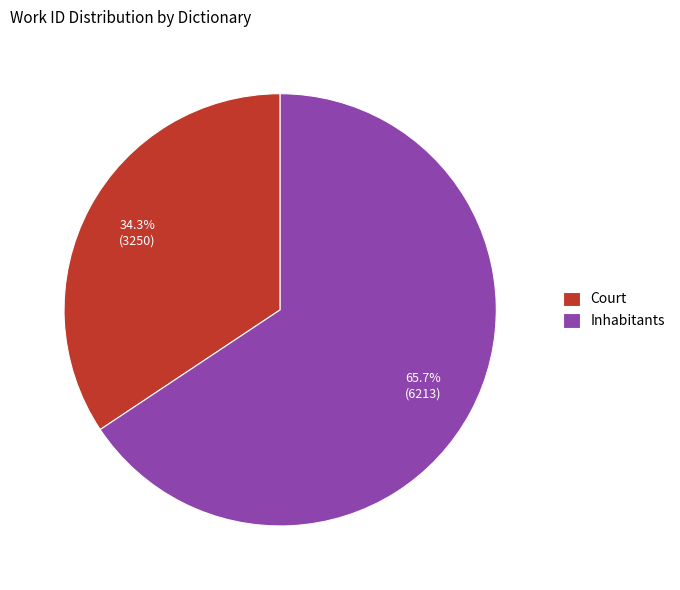

Count the number of slices in the pie.

2